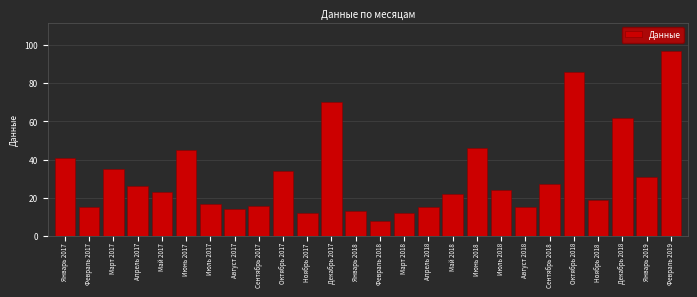

Reading left to right, extract all data points from this chart.

41	15	35	26	23	45	17	14	16	34	12	70	13	8	12	15	22	46	24	15	27	86	19	62	31	97